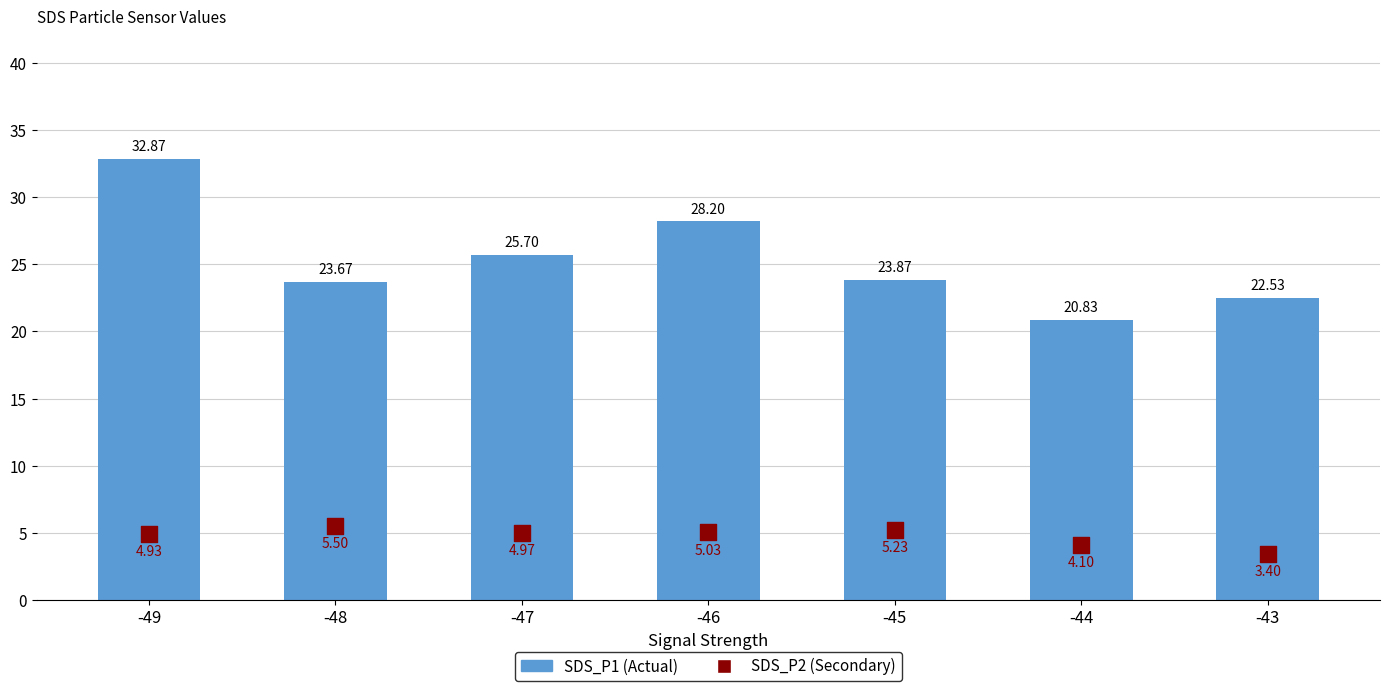

Between -47 and -43, which is larger?

-47